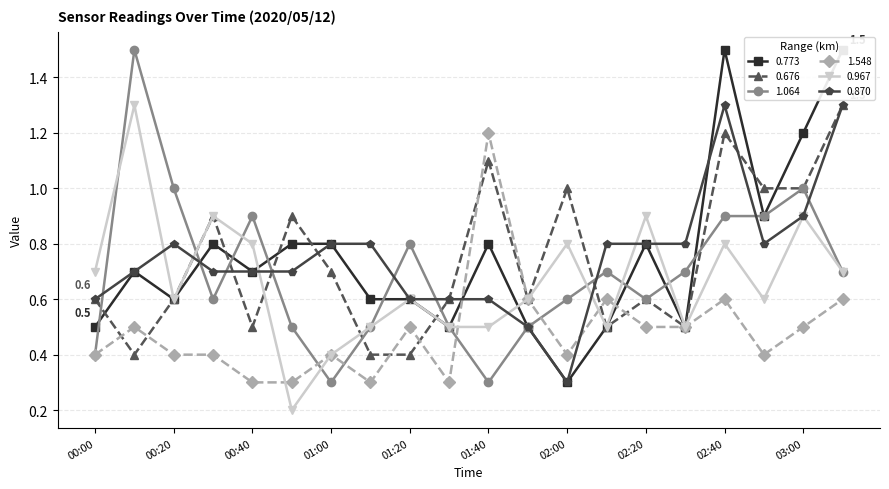

True or false: 0.967 has a value of 0.3 at 00:10.

False